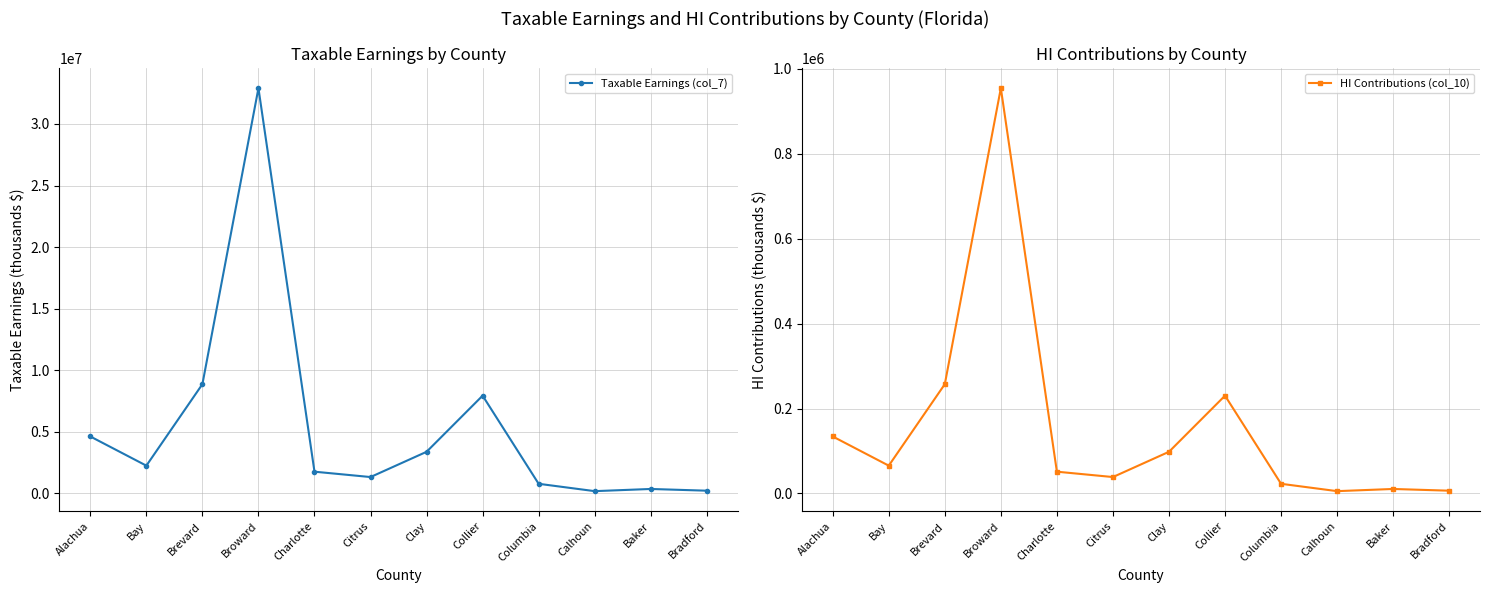

At which label does Taxable Earnings (col_7) first exceed 2256984?

Alachua